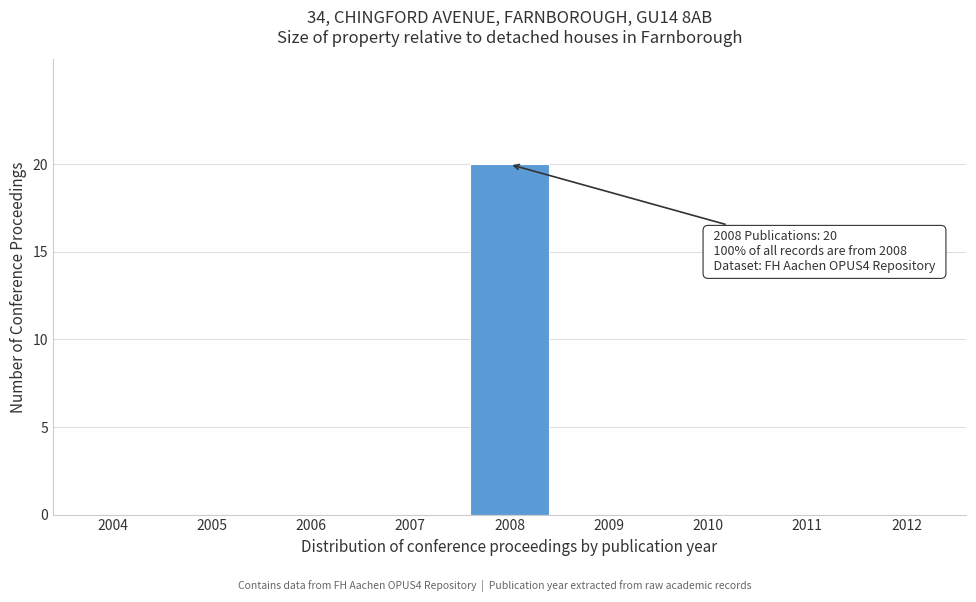

Reading right to left, extract all data points from this chart.

2012=0	2011=0	2010=0	2009=0	2008=20	2007=0	2006=0	2005=0	2004=0